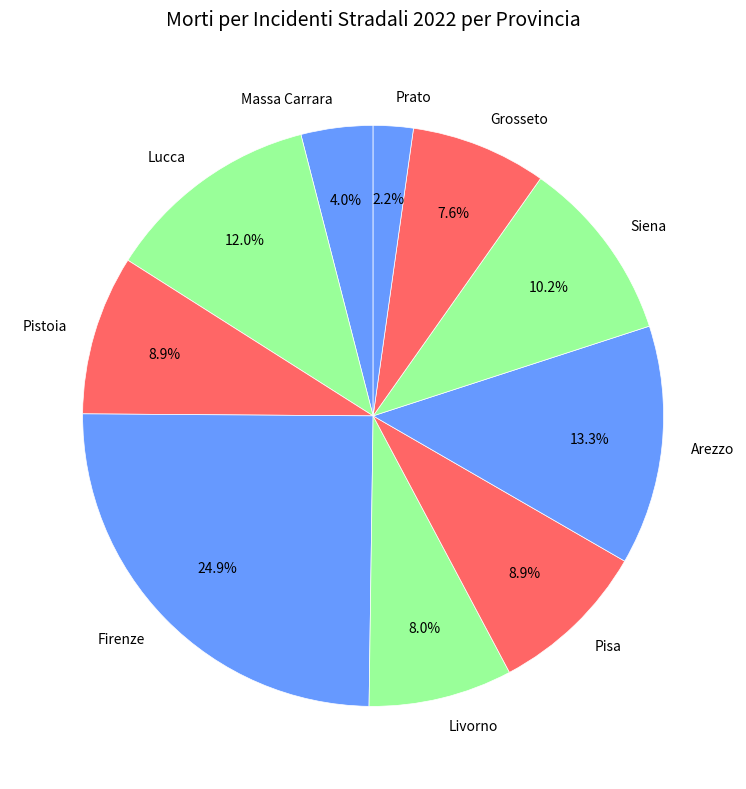

To the nearest percent, what portion does Lucca represent?

12%